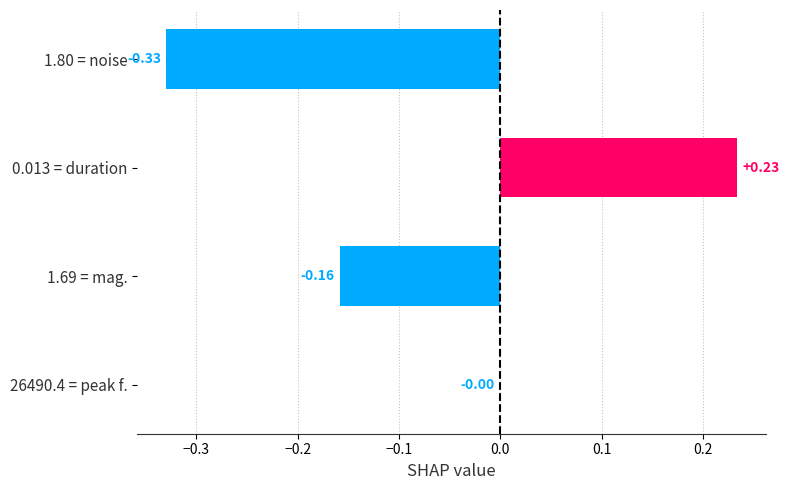

Between 1.69 = mag. and 1.80 = noise, which is larger?

1.69 = mag.